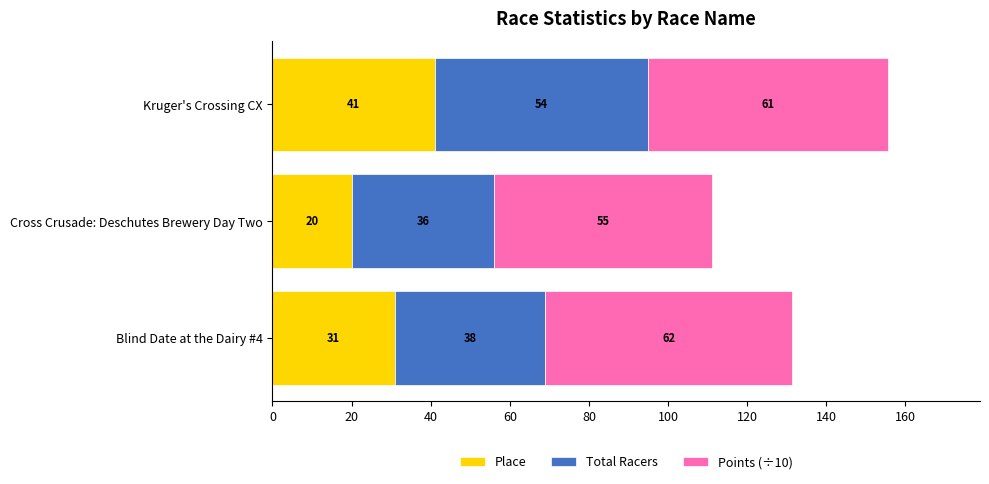

At which category is the sum across all series the highest?

Kruger's Crossing CX